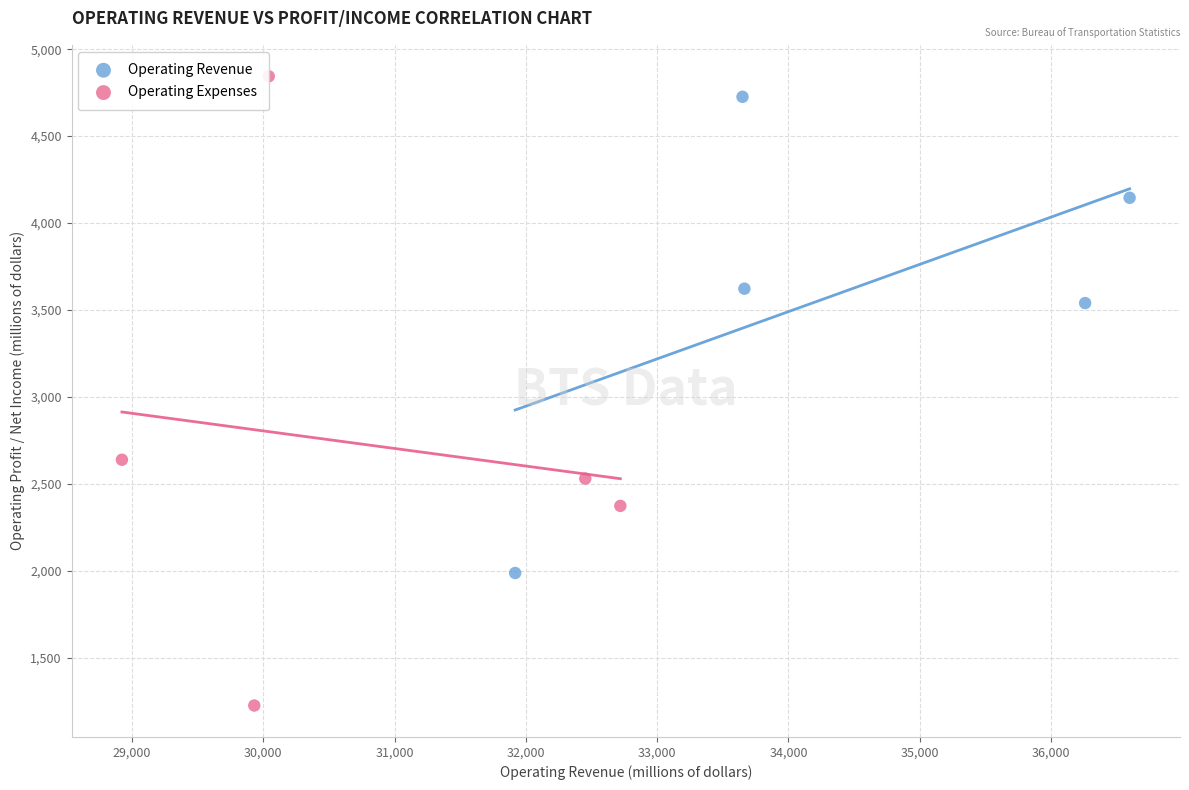

Which series contains the lowest Y value?

Operating Expenses